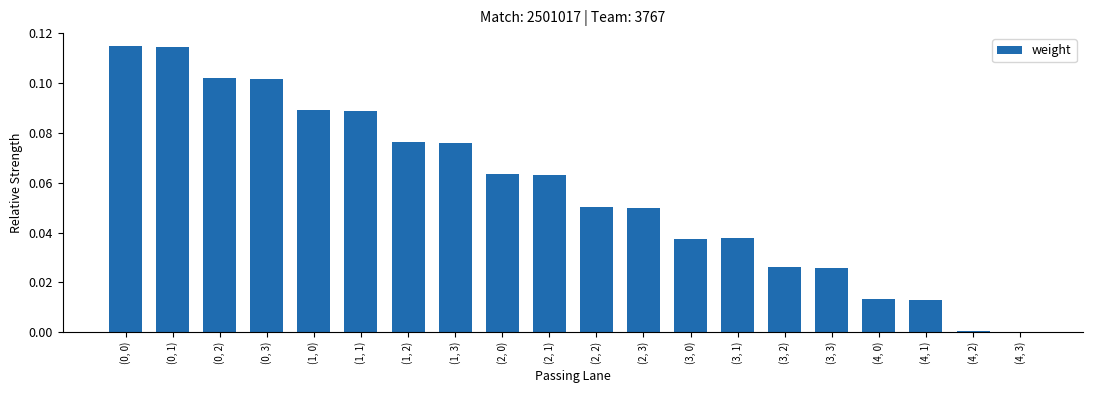

The value at (2, 1) is 0.0. True or false?

False